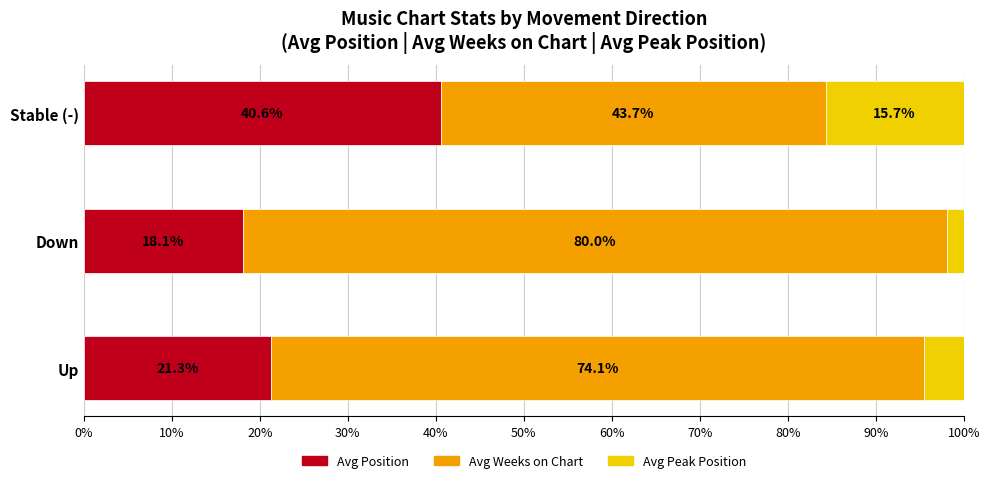

List the labels in order of Avg Position value, smallest first.

Down, Up, Stable (-)